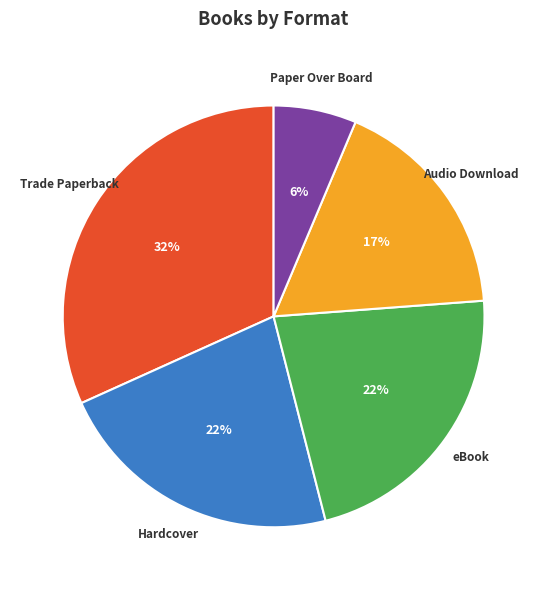

Do eBook and Hardcover together represent more than half of the pie?

No